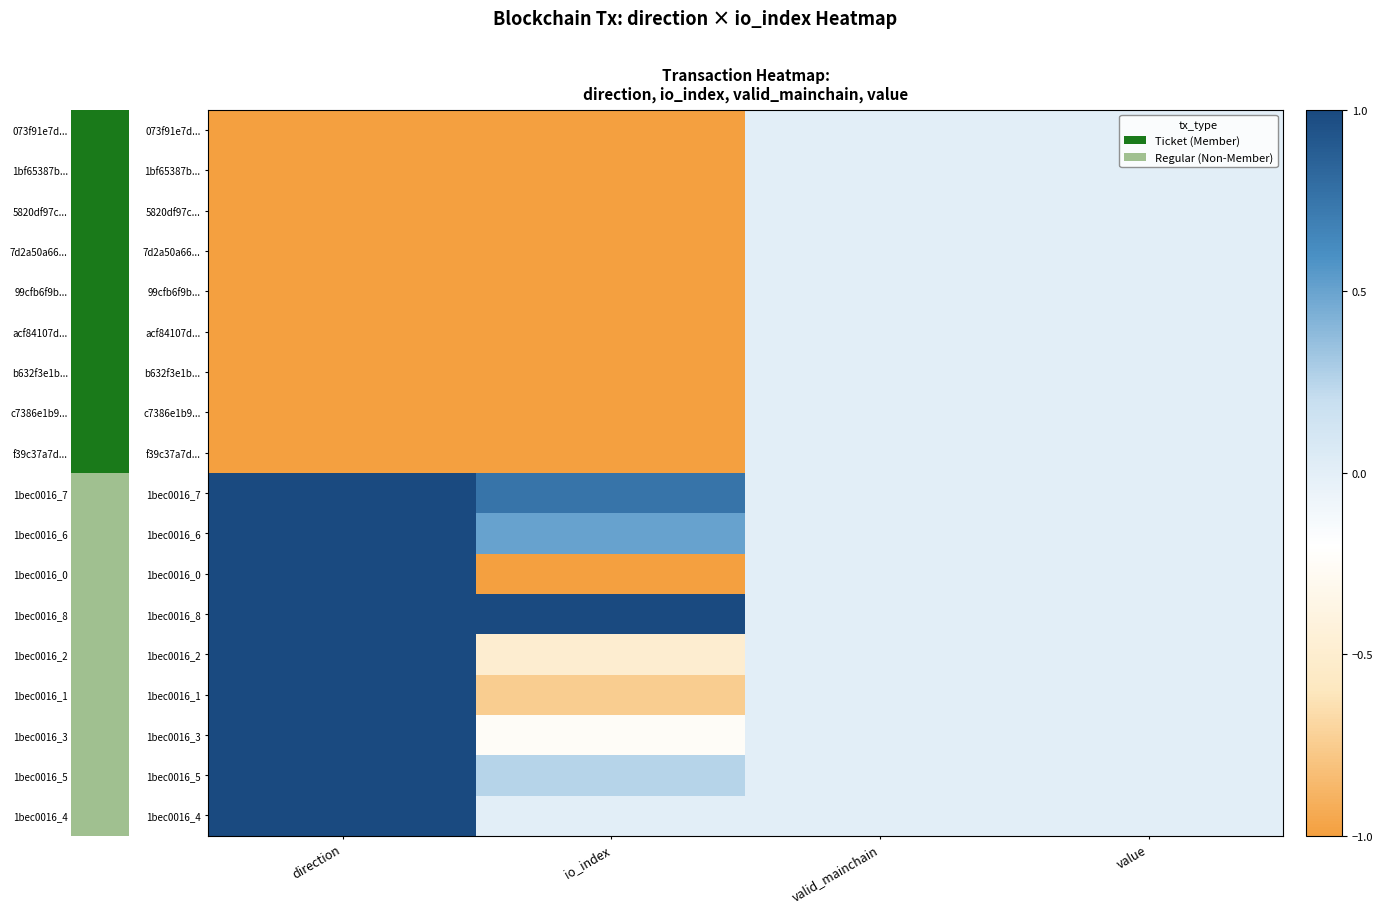

Which series has the widest spread of values?

1bec0016_0